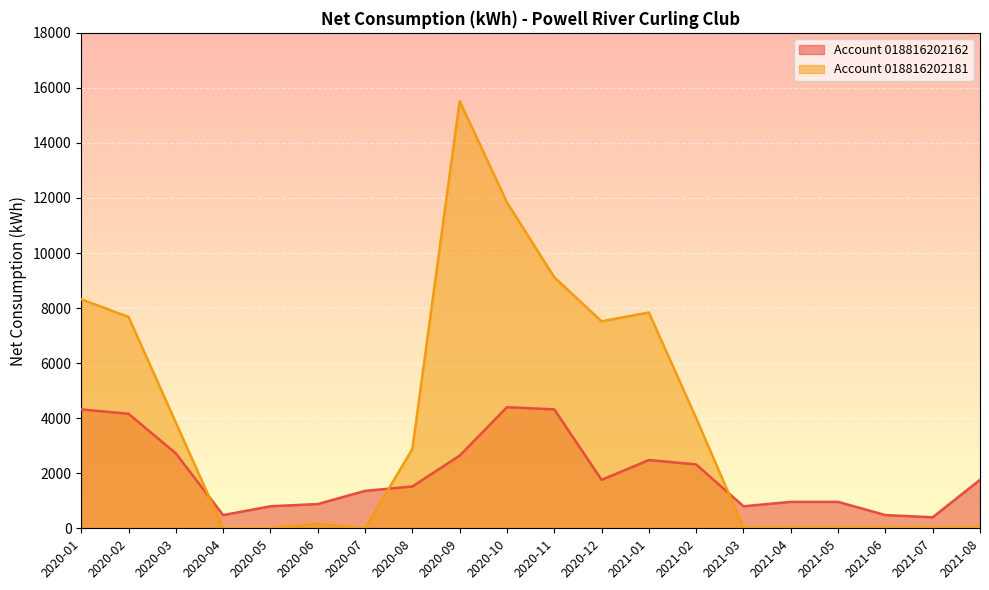

Reading right to left, what are all the values shown in this chart?

Account 018816202162: 1760.0	400.0	480.0	960.0	960.0	800.0	2320.0	2480.0	1760.0	4320.0	4400.0	2640.0	1520.0	1360.0	880.0	800.0	480.0	2720.0	4160.0	4320.0
Account 018816202181: 25.2	25.2	24.4	25.2	24.4	25.2	4004.1	7840.0	7520.0	9120.0	11840.0	15520.0	2880.0	0.0	160.0	0.0	0.0	3840.0	7680.0	8320.0